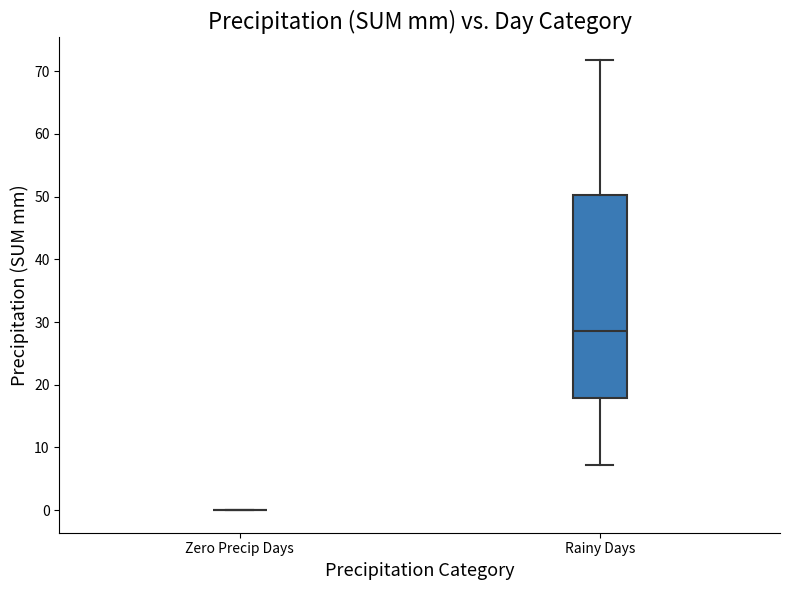

Which box is the tallest, from its lower edge to its upper edge?

Rainy Days